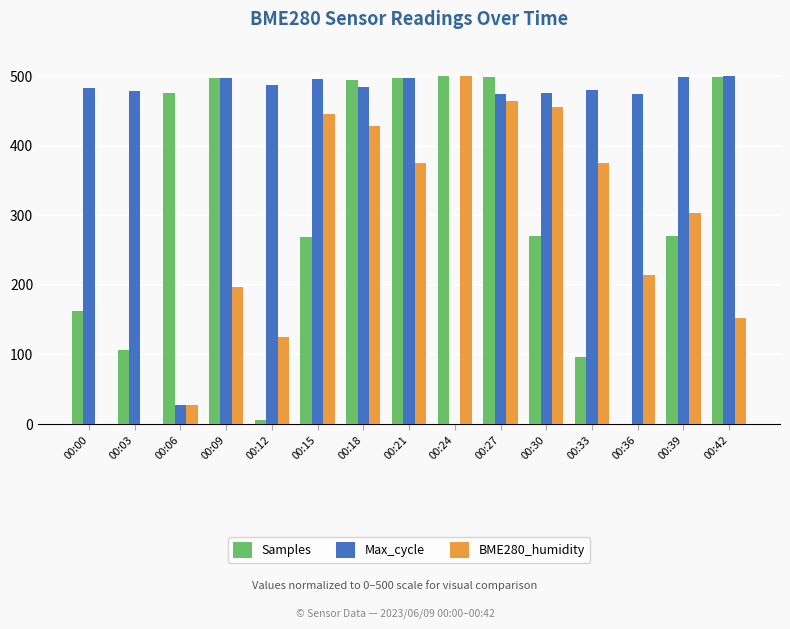

Between 00:30 and 00:42, which series saw the biggest shift?

BME280_humidity